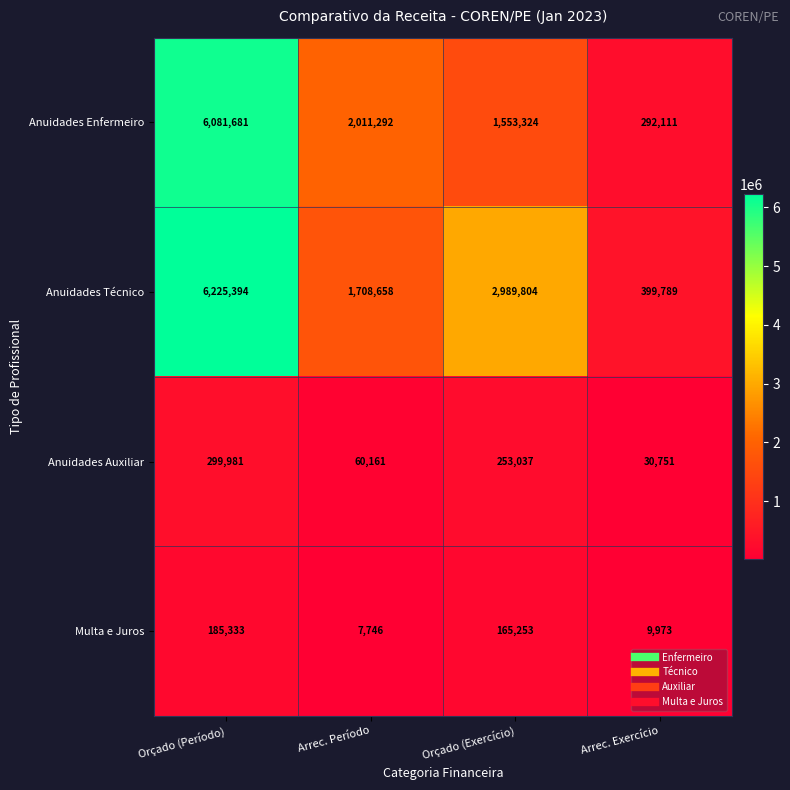

Which series has the largest range (max minus min)?

Anuidades Técnico